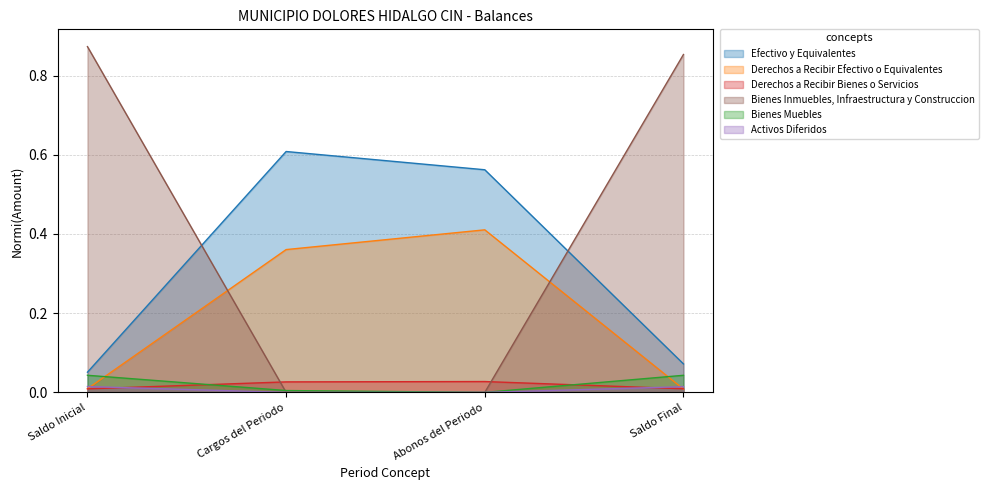

Which label corresponds to the smallest value in the chart?

Cargos del Periodo